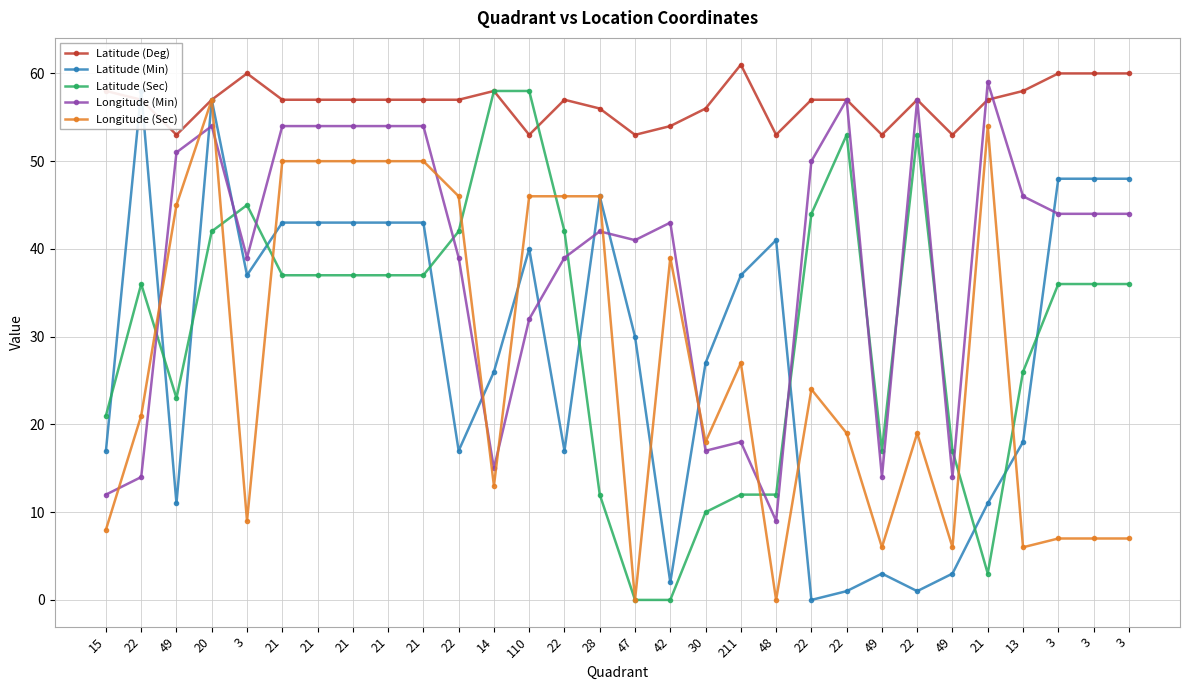

Which has a higher value, 49 or 110?

49